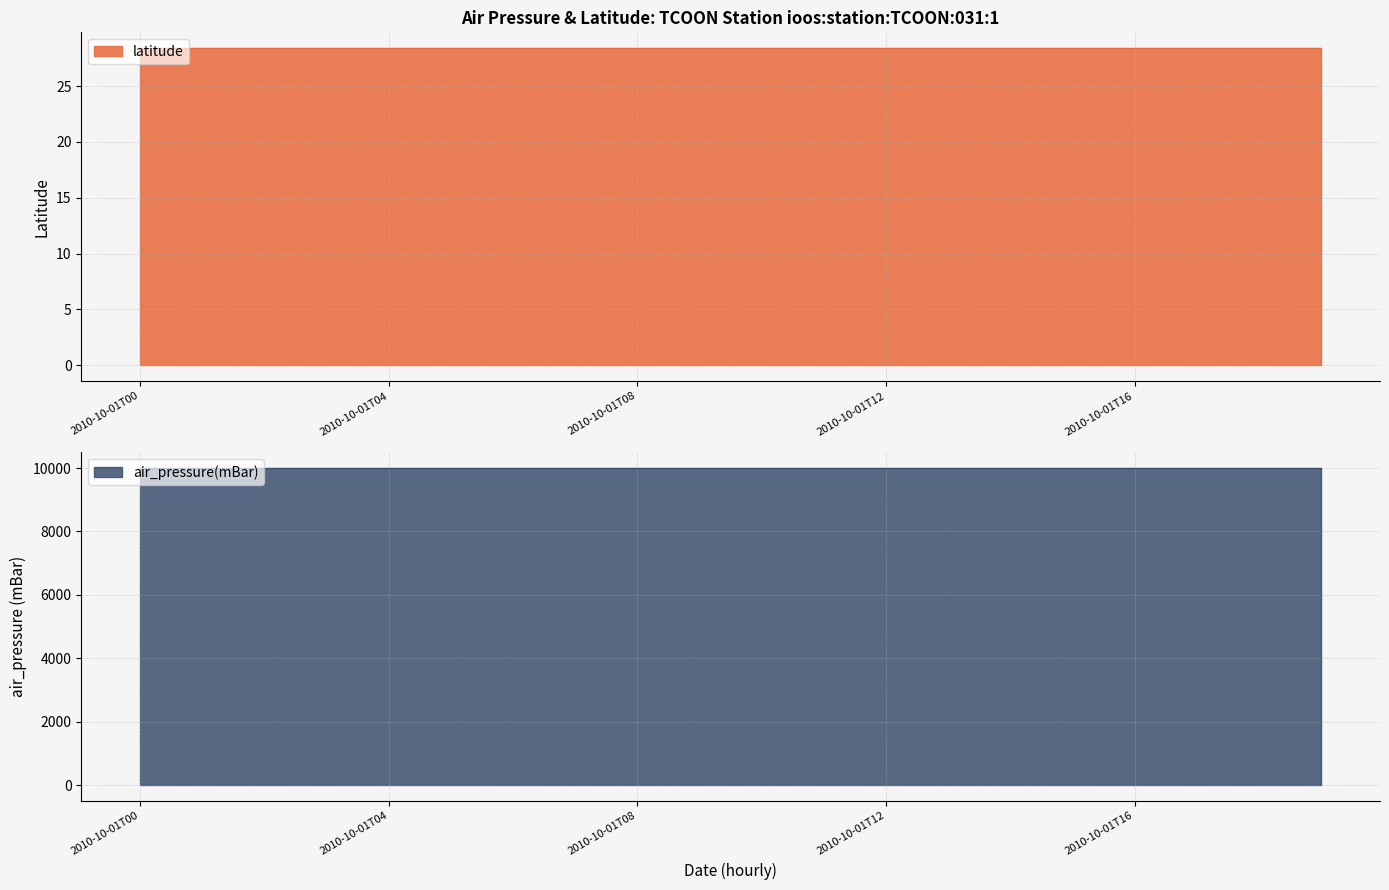

Rank the categories by latitude value from highest to lowest.

2010-10-01T00, 2010-10-01T01, 2010-10-01T02, 2010-10-01T03, 2010-10-01T04, 2010-10-01T05, 2010-10-01T06, 2010-10-01T07, 2010-10-01T08, 2010-10-01T09, 2010-10-01T10, 2010-10-01T11, 2010-10-01T12, 2010-10-01T13, 2010-10-01T14, 2010-10-01T15, 2010-10-01T16, 2010-10-01T17, 2010-10-01T18, 2010-10-01T19